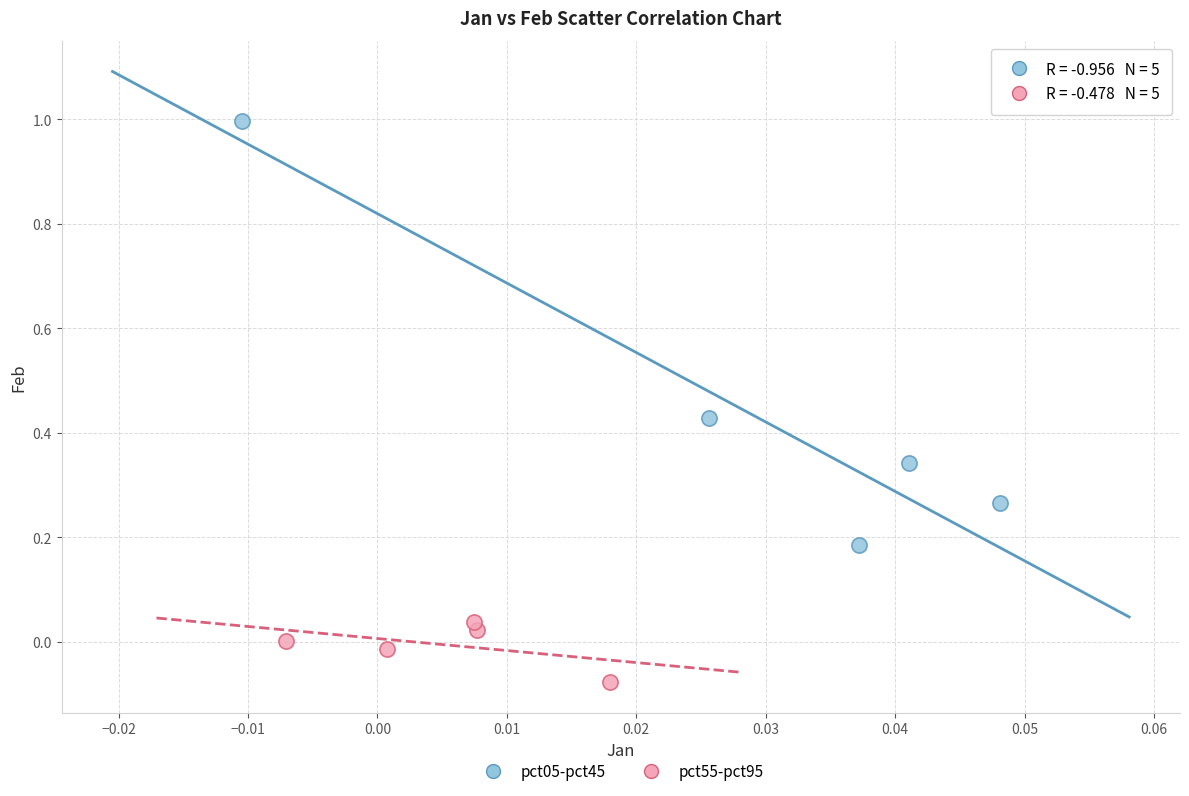

Which series has the widest spread of Y values?

pct05-pct45